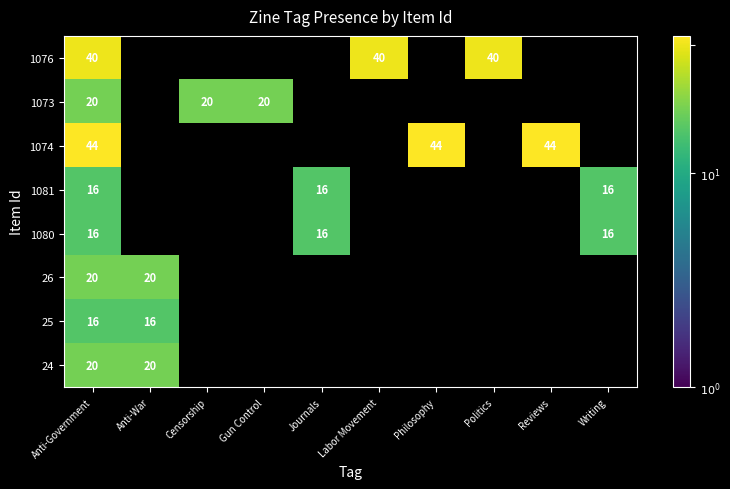

True or false: 1074 has a value of 44 at Philosophy.

True